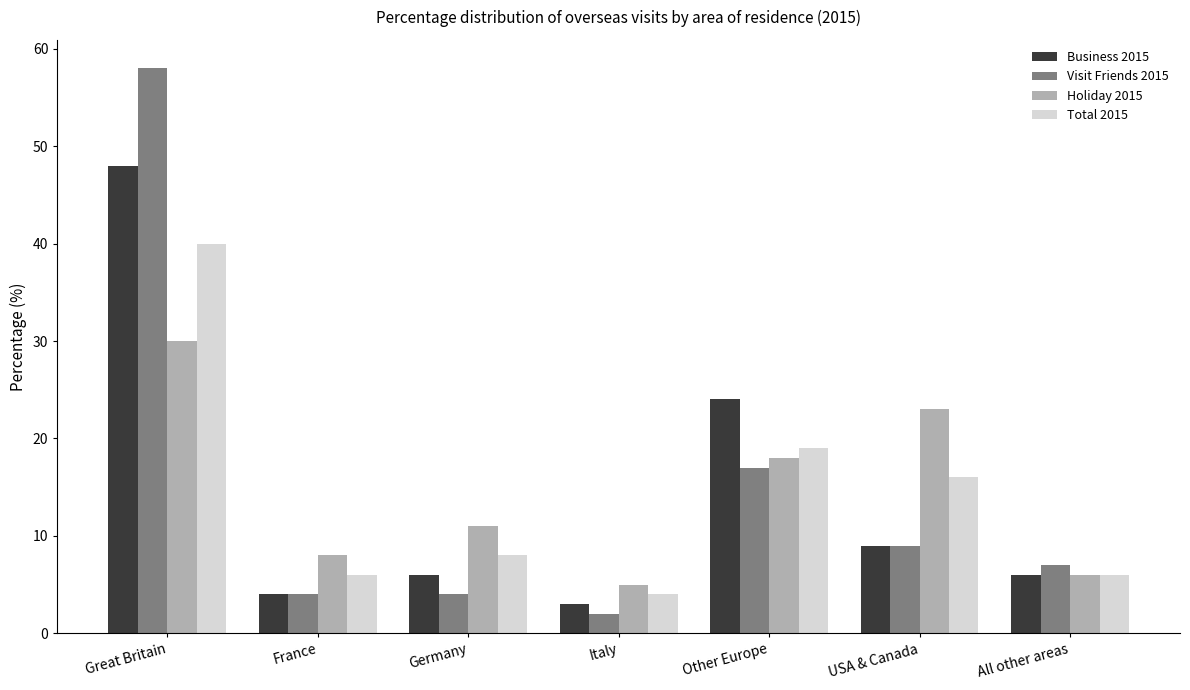

What is the difference between the maximum and minimum values in the Business 2015 series?

45